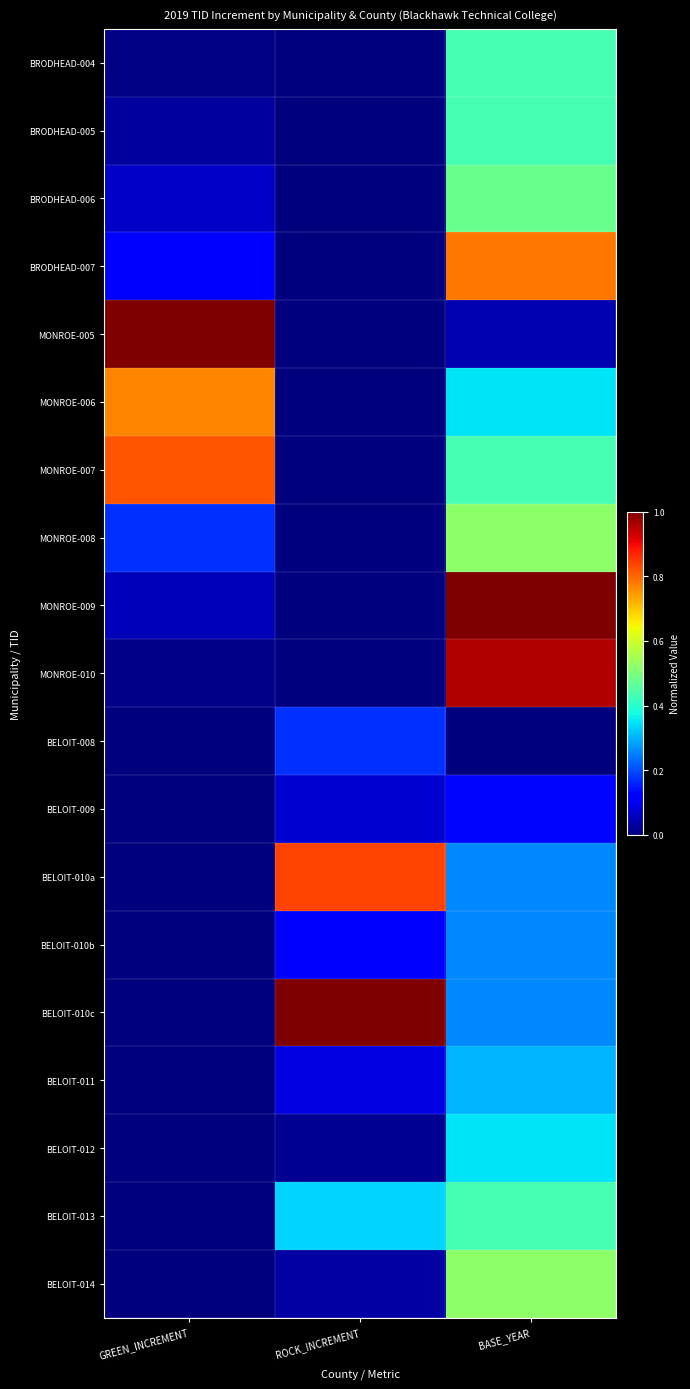

What is the total value across all series at ROCK_INCREMENT?

2.7